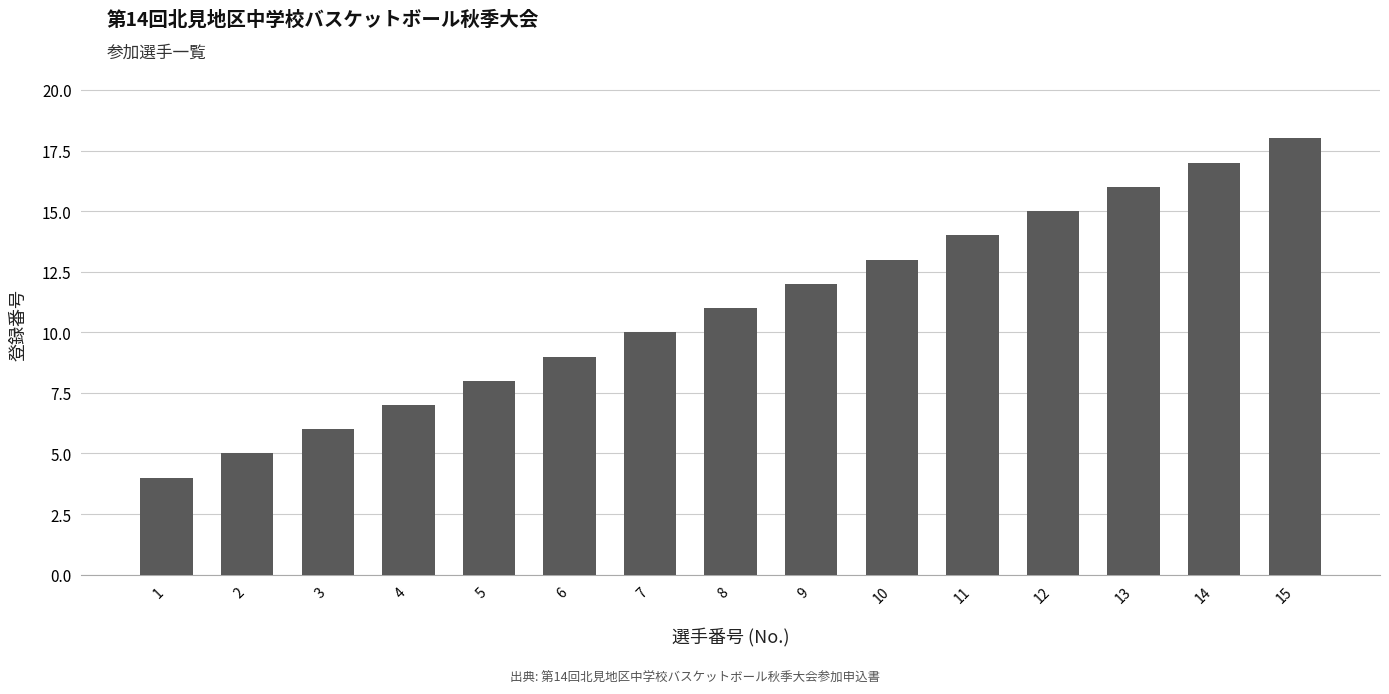

Reading left to right, extract all data points from this chart.

4	5	6	7	8	9	10	11	12	13	14	15	16	17	18